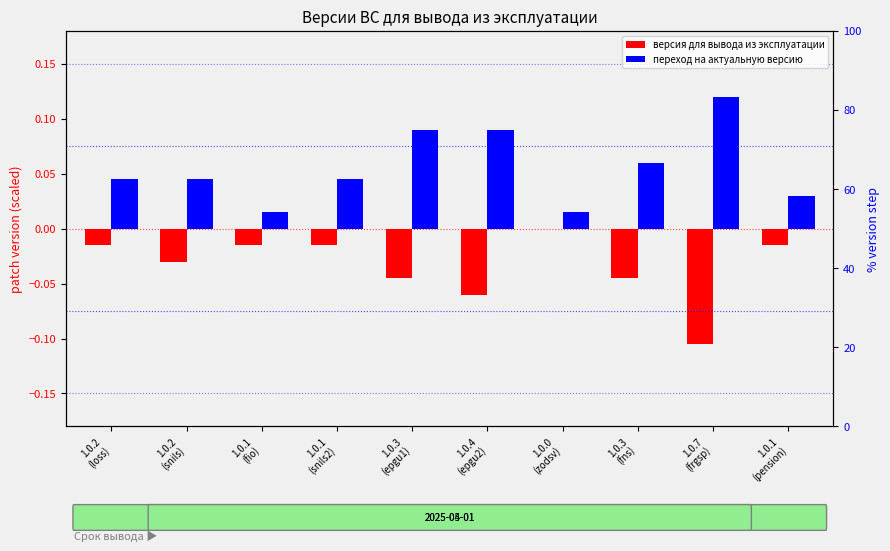

At which category does the chart reach its peak across all series?

1.0.7
(frgsp)